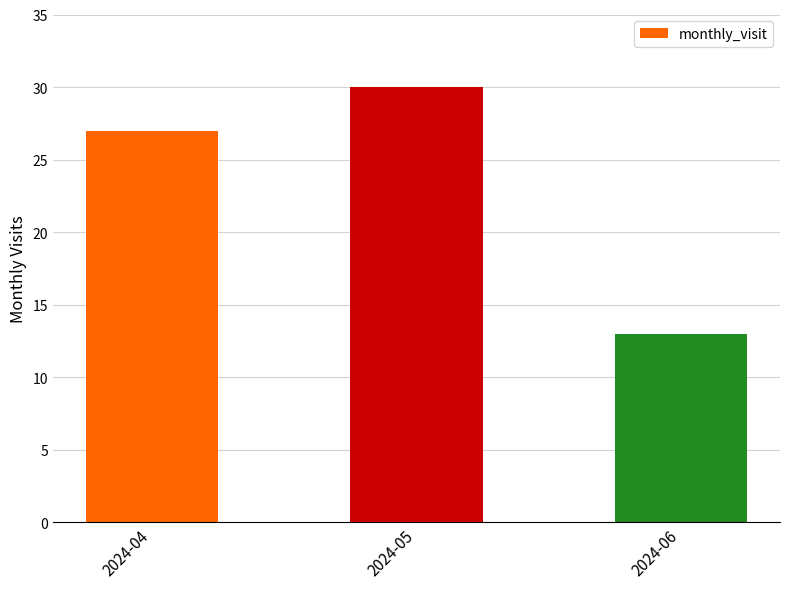

Count the number of categories in the chart.

3